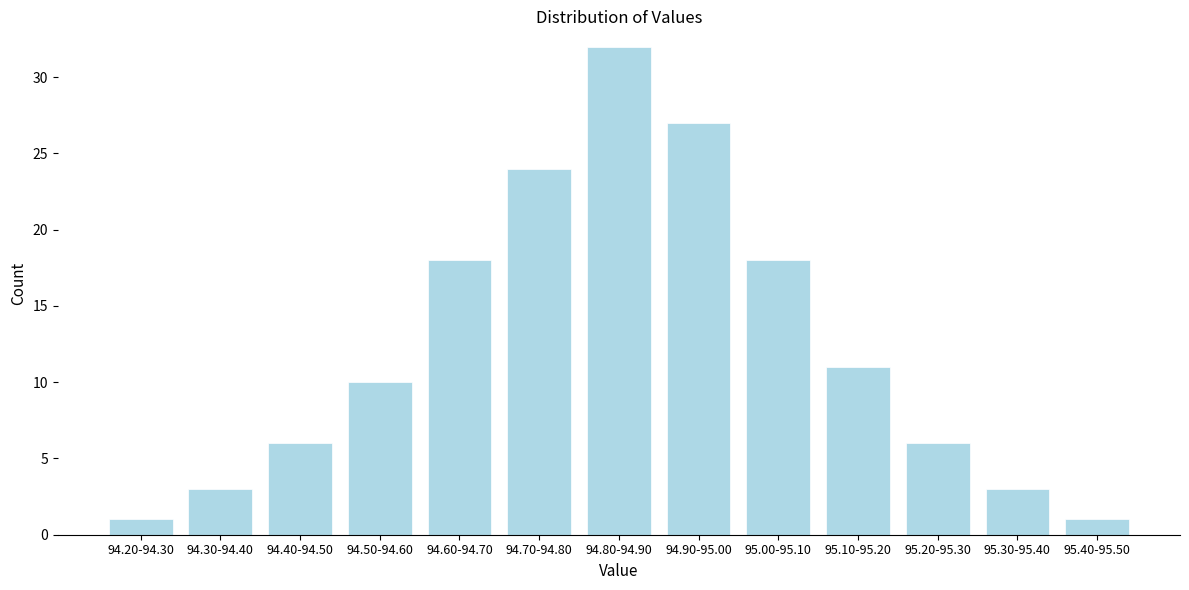

Reading right to left, what are all the values shown in this chart?

95.40-95.50=1	95.30-95.40=3	95.20-95.30=6	95.10-95.20=11	95.00-95.10=18	94.90-95.00=27	94.80-94.90=32	94.70-94.80=24	94.60-94.70=18	94.50-94.60=10	94.40-94.50=6	94.30-94.40=3	94.20-94.30=1